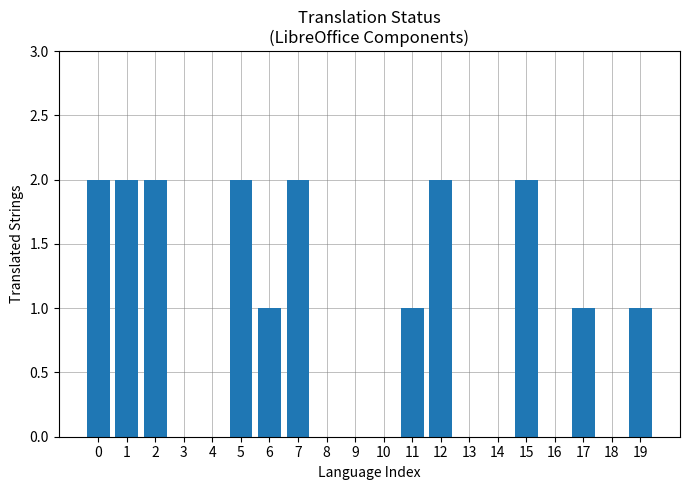

Is it true that the value at 8 is -1?

False